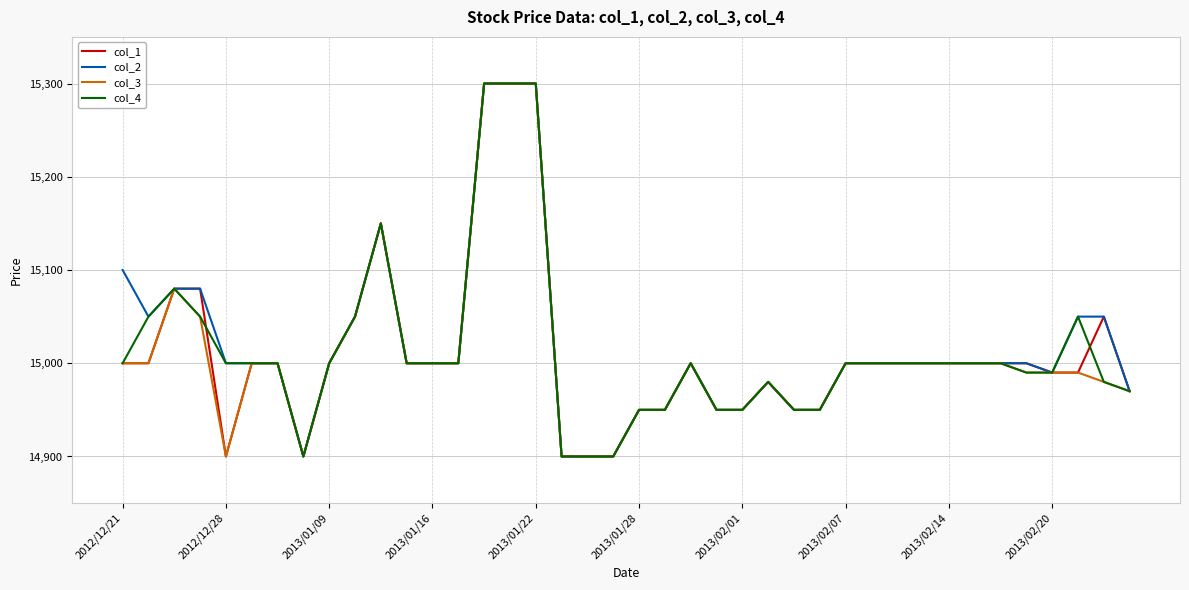

What is the sum of all col_1 values?

600440